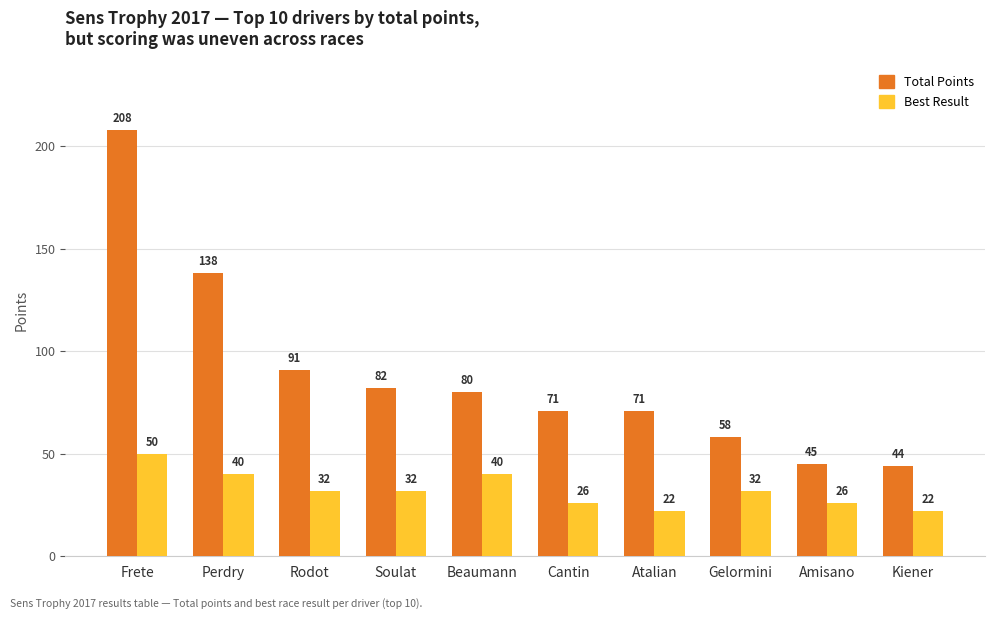

Reading right to left, list all the values displayed in this chart.

Total Points: 44	45	58	71	71	80	82	91	138	208
Best Result: 22	26	32	22	26	40	32	32	40	50